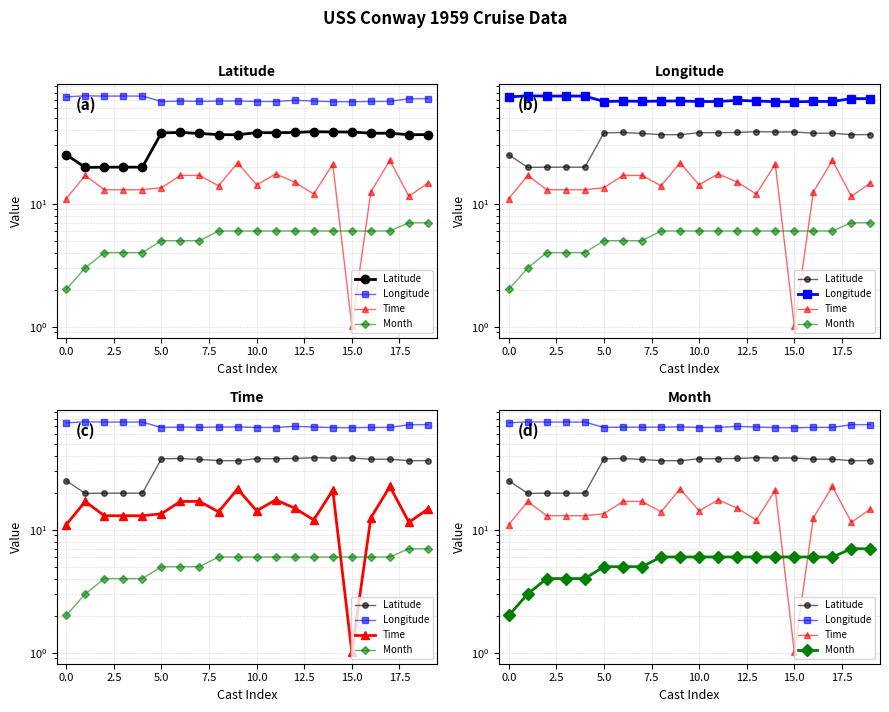

What is the minimum value shown in the chart?

1.0